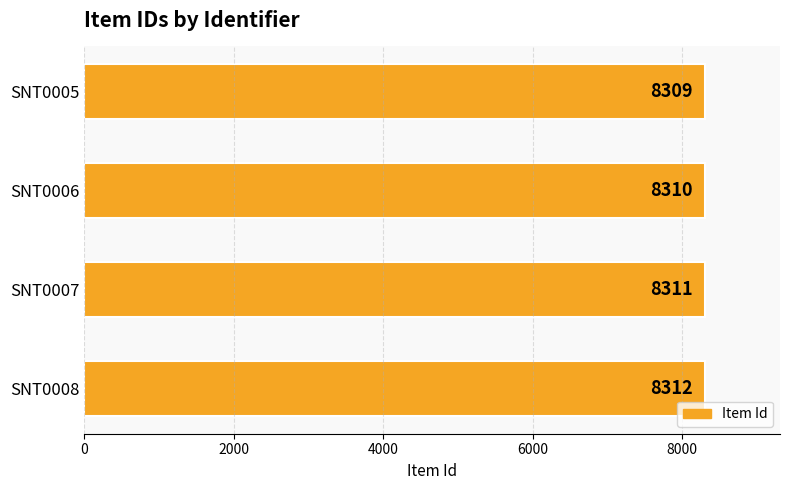

The chart shows a value of 8312 at SNT0008. True or false?

True